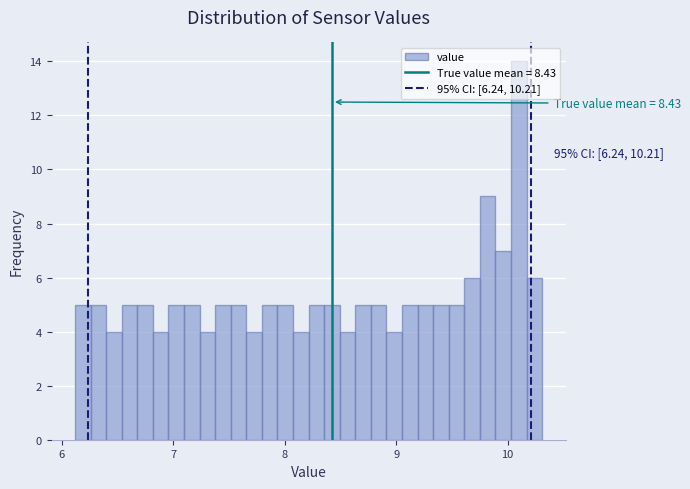

Read against the x-axis, roughly where is the centre of the tallest bar?

10.1